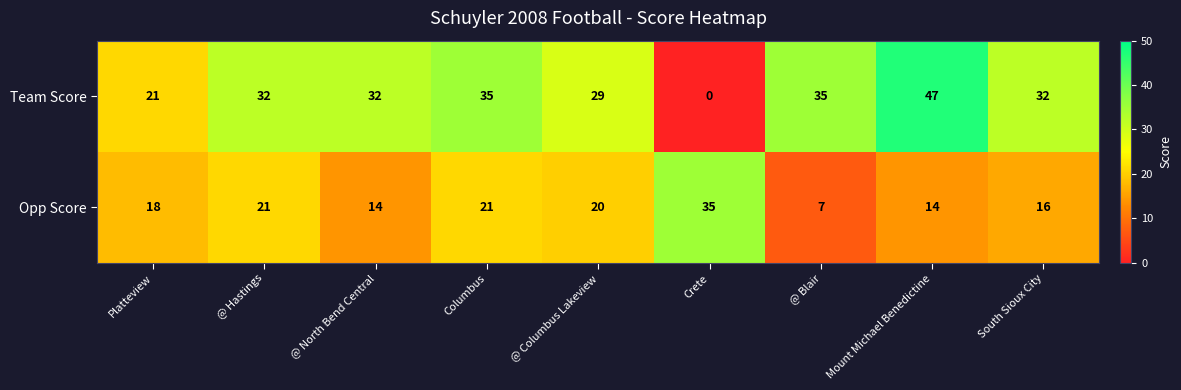

Read the Opp Score value at Mount Michael Benedictine, to the nearest 5.

15